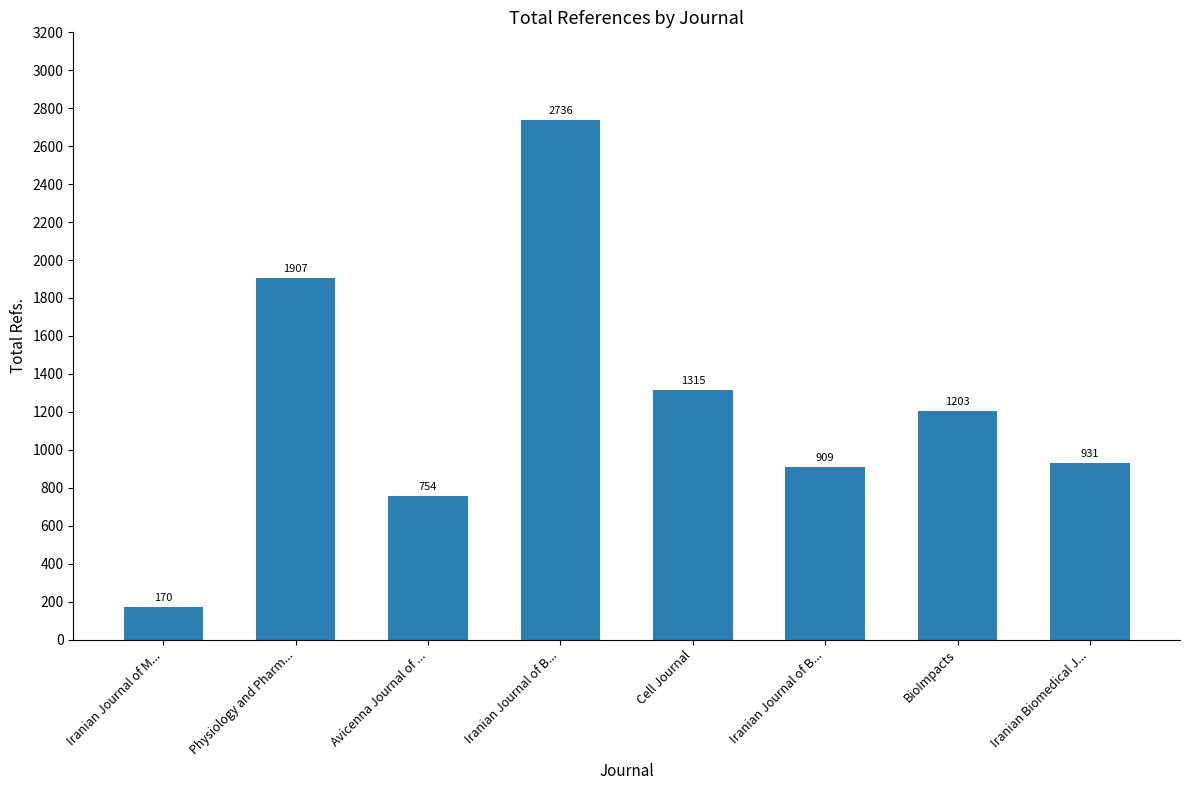

How many data points are less than 1203?

4